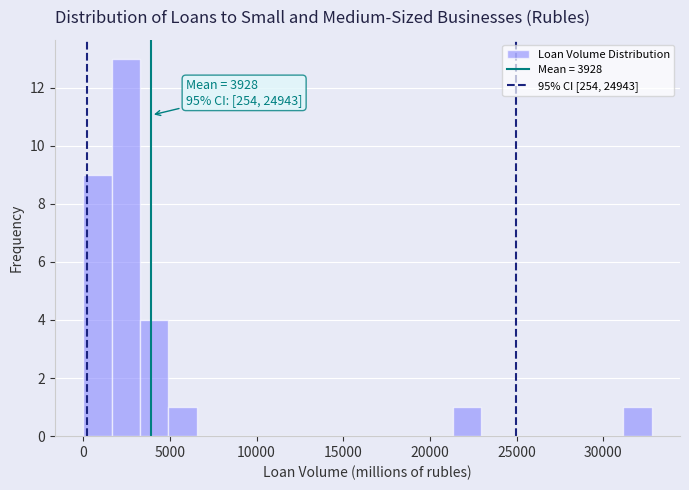

Read against the x-axis, roughly where is the centre of the tallest bar?

2500